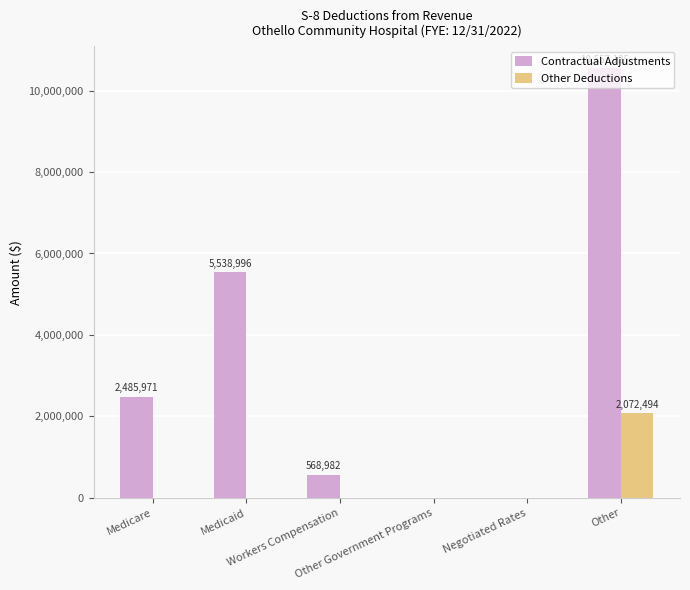

What are all the series names shown in the legend?

Contractual Adjustments, Other Deductions